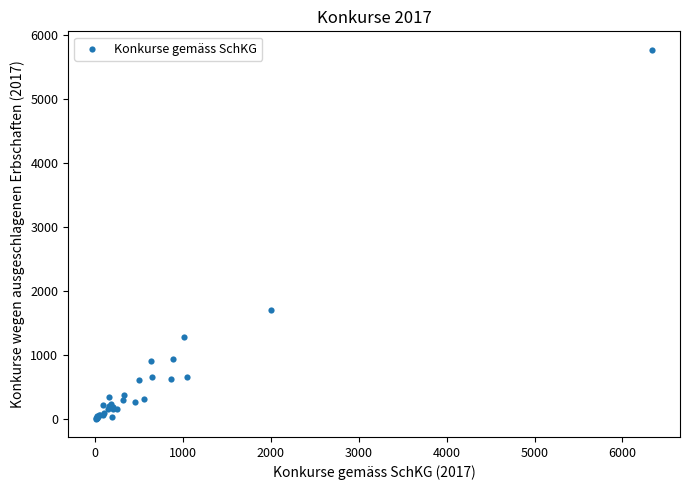

What Y value in the scatter plot is closest to 2889?

1706